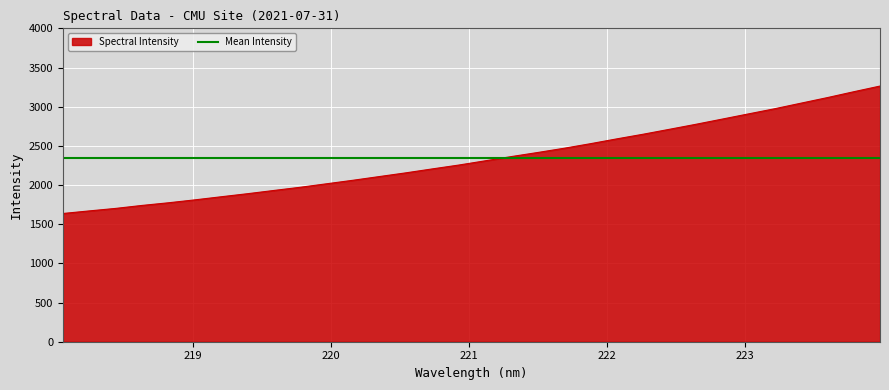

What is the sum of all values?

74916.6